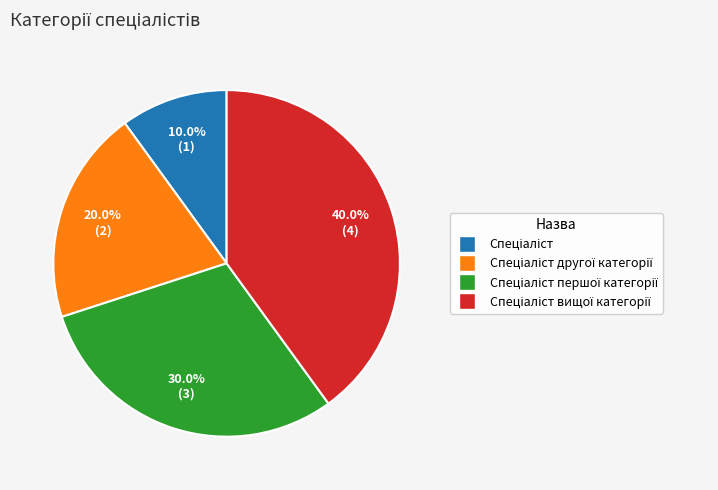

How many slices are in this pie chart?

4